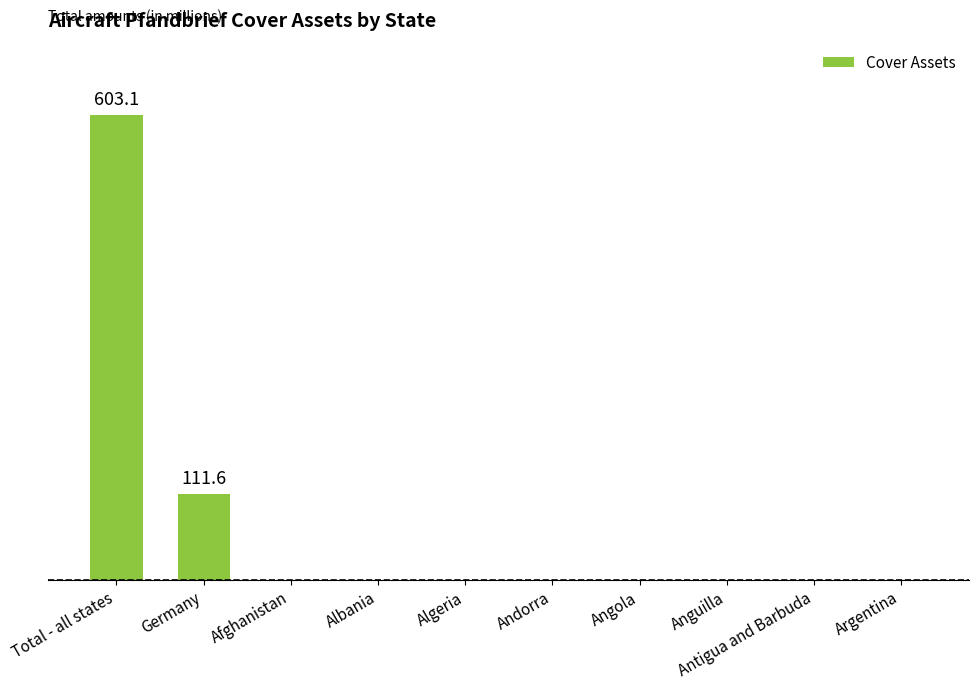

Rank the categories by value from highest to lowest.

Total - all states, Germany, Afghanistan, Albania, Algeria, Andorra, Angola, Anguilla, Antigua and Barbuda, Argentina